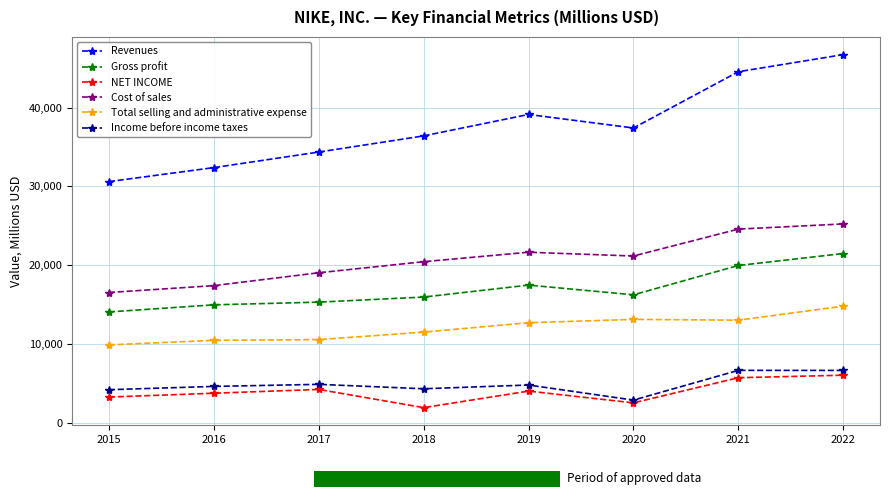

Where is Revenues nearest to the value 38655?

2019